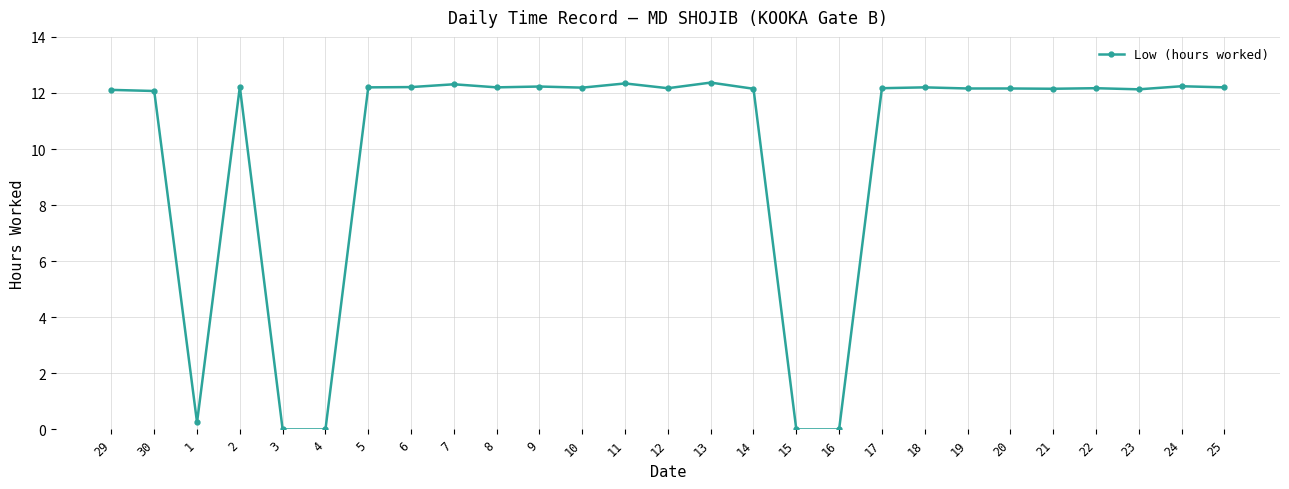

Where is the first local minimum?

1